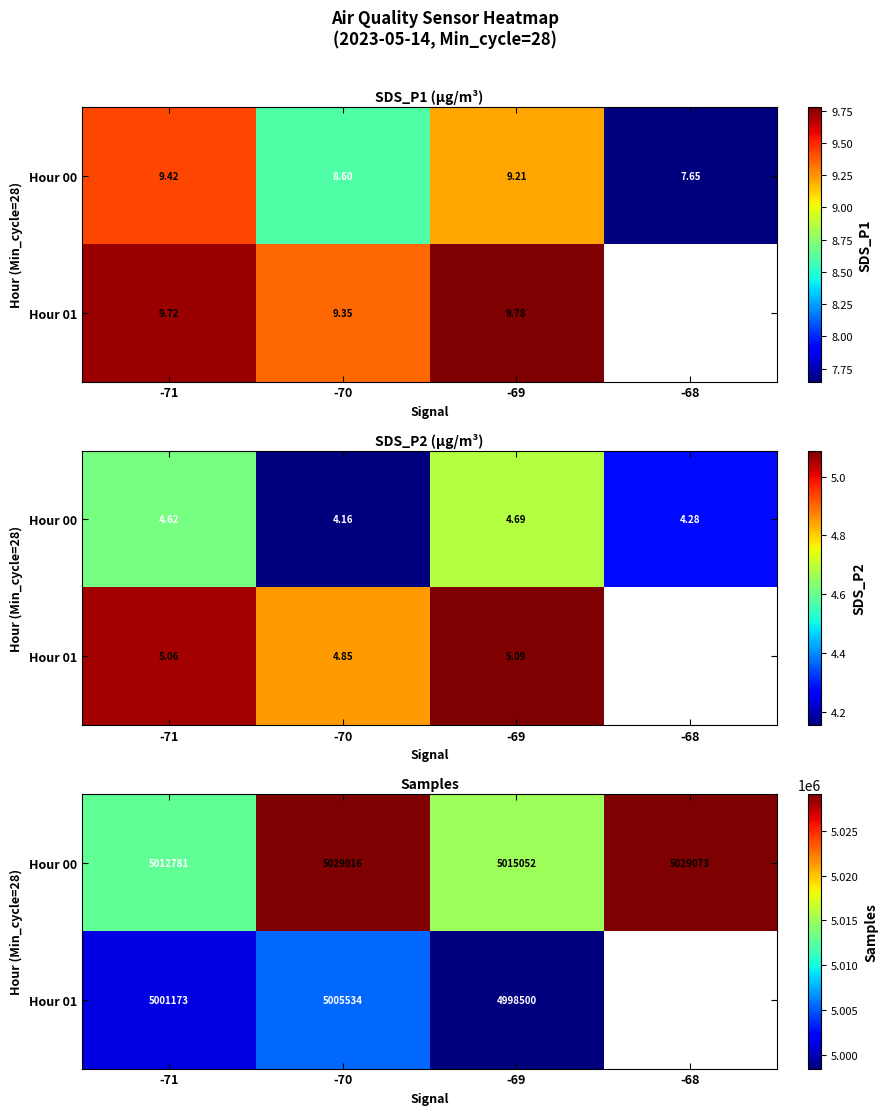

At which label does Hour 00 reach its peak?

-68